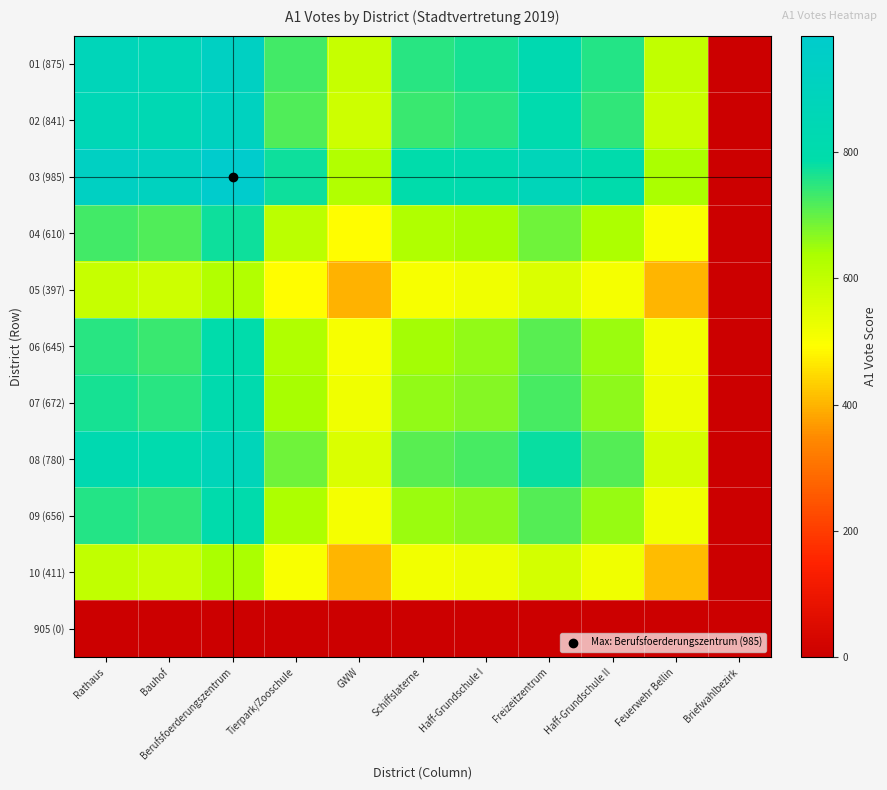

Which has a higher value, Bauhof or Briefwahlbezirk?

Bauhof